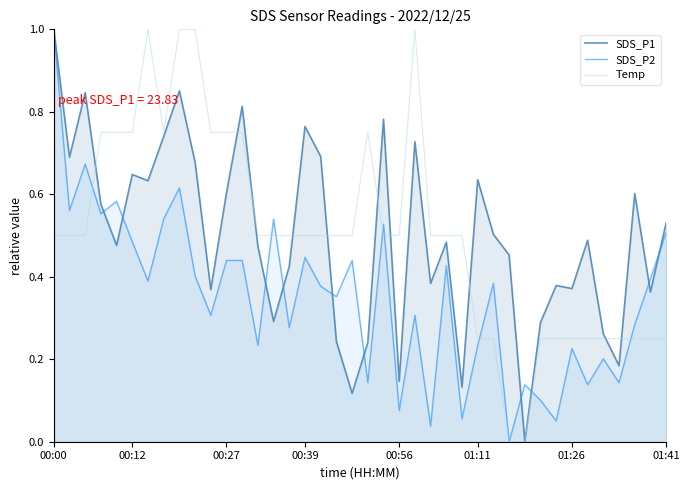

What is the approximate value of SDS_P1 at 15?

0.4